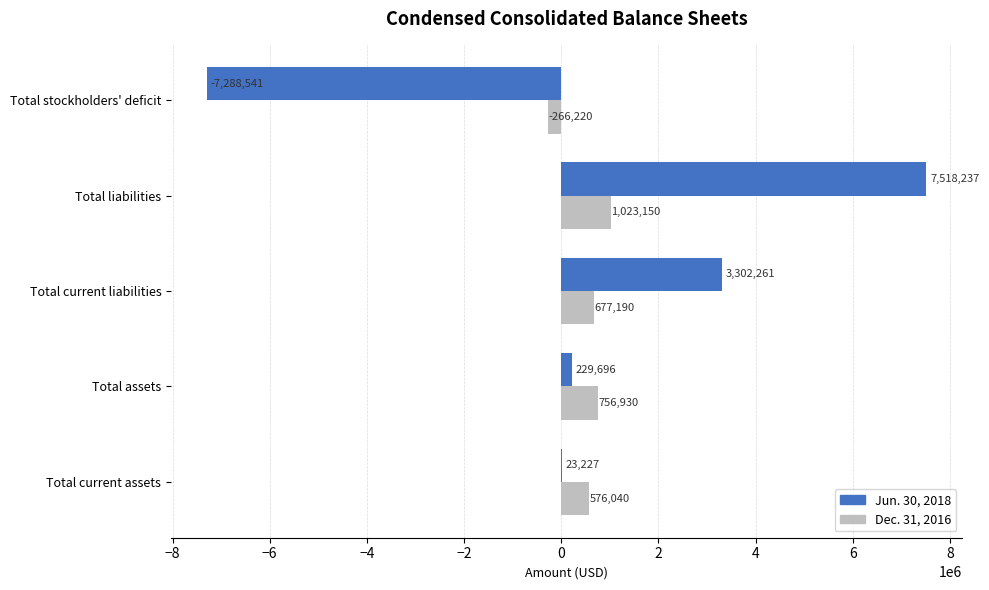

True or false: Dec. 31, 2016 has a value of 756930 at Total assets.

True